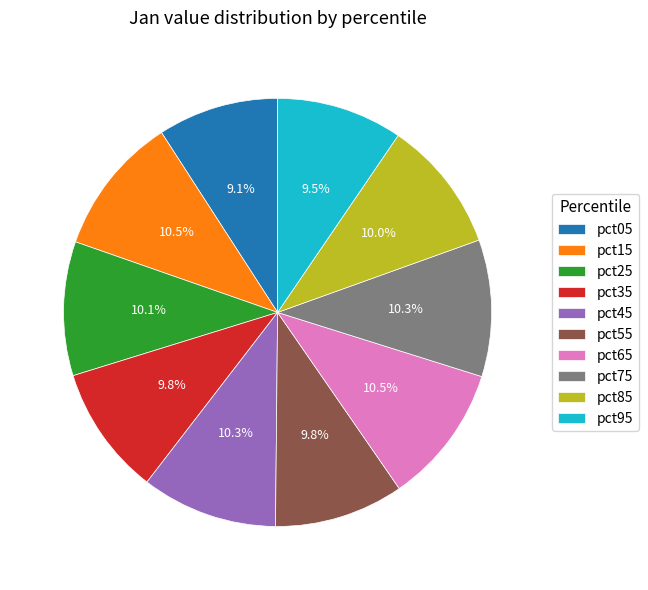

True or false: pct75 accounts for 23% of the total.

False